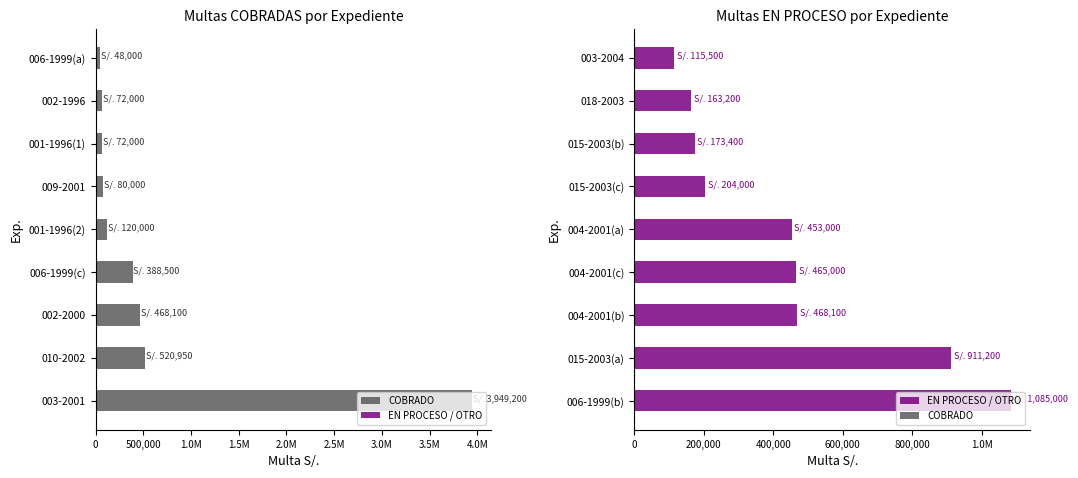

The EN PROCESO / OTRO series shows 675247.7 at 2.0M. True or false?

False